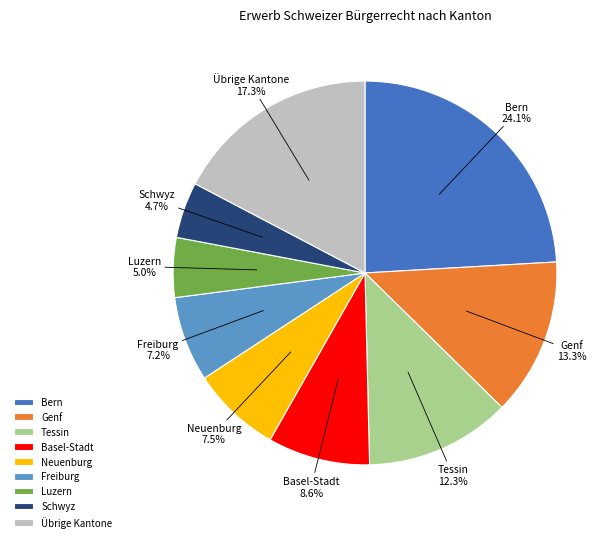

How much of the chart is everything except Schwyz?

95.3%